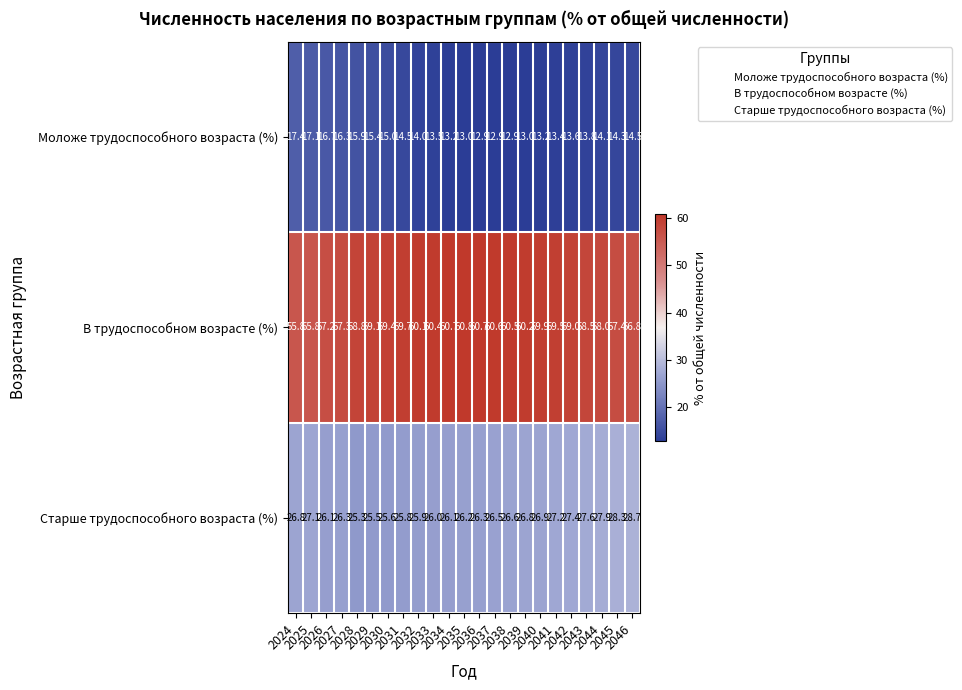

What is the average value of the Старше трудоспособного возраста (%) series?

26.6